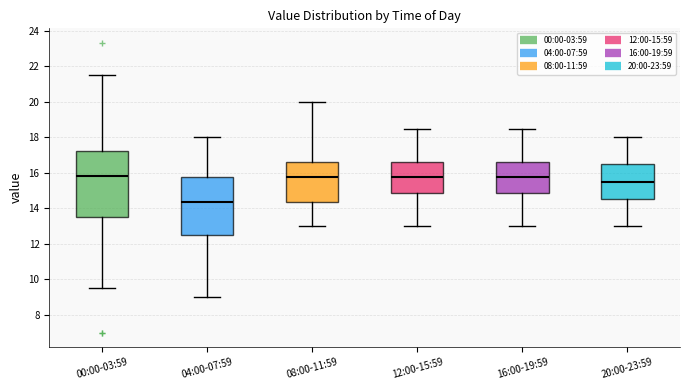

Reading left to right, read every box against the y-axis: the position of its median line, the range the box covers, and the ends of its whiskers. The values are not printed on the chart, so give them approximately, as read against the axis.

00:00-03:59: median 15.8, box 13.6 to 17.2, whiskers 9.6 to 21.6
04:00-07:59: median 14.4, box 12.6 to 15.8, whiskers 9.0 to 18.0
08:00-11:59: median 15.8, box 14.4 to 16.6, whiskers 13.0 to 20.0
12:00-15:59: median 15.8, box 14.8 to 16.6, whiskers 13.0 to 18.6
16:00-19:59: median 15.8, box 14.8 to 16.6, whiskers 13.0 to 18.6
20:00-23:59: median 15.6, box 14.6 to 16.6, whiskers 13.0 to 18.0